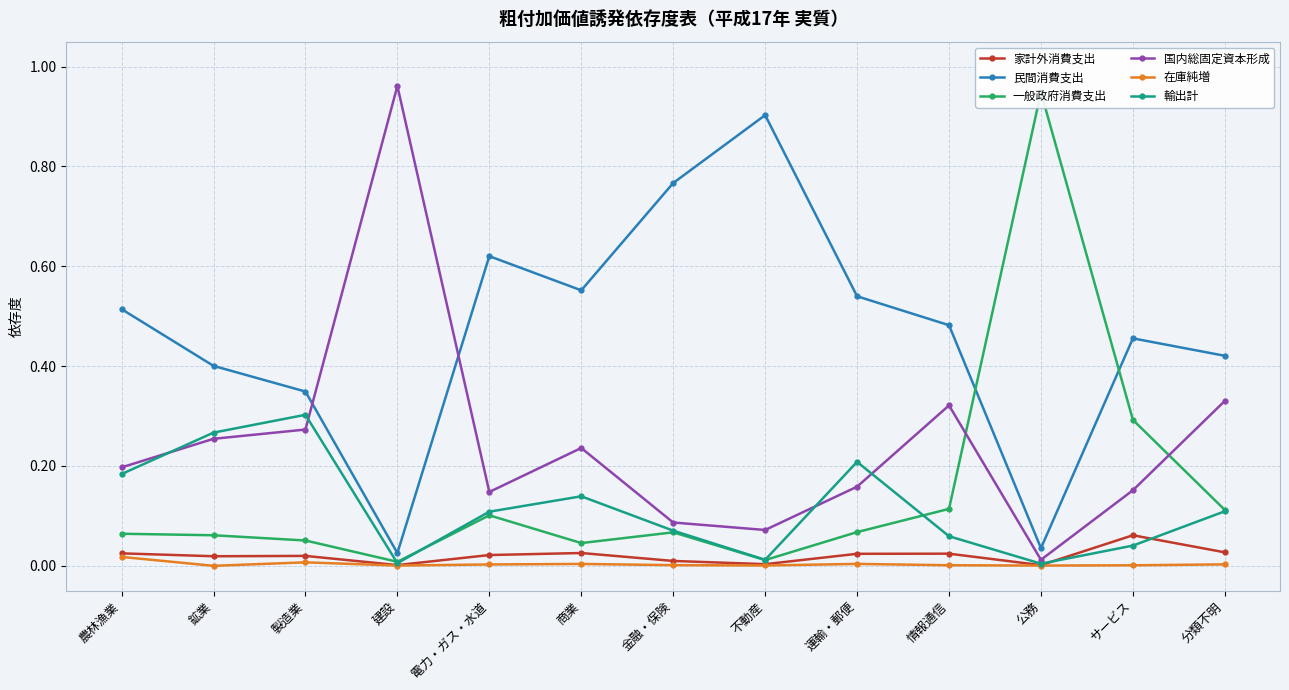

Which series ends up on top after the final intersection of 一般政府消費支出 and 国内総固定資本形成?

国内総固定資本形成